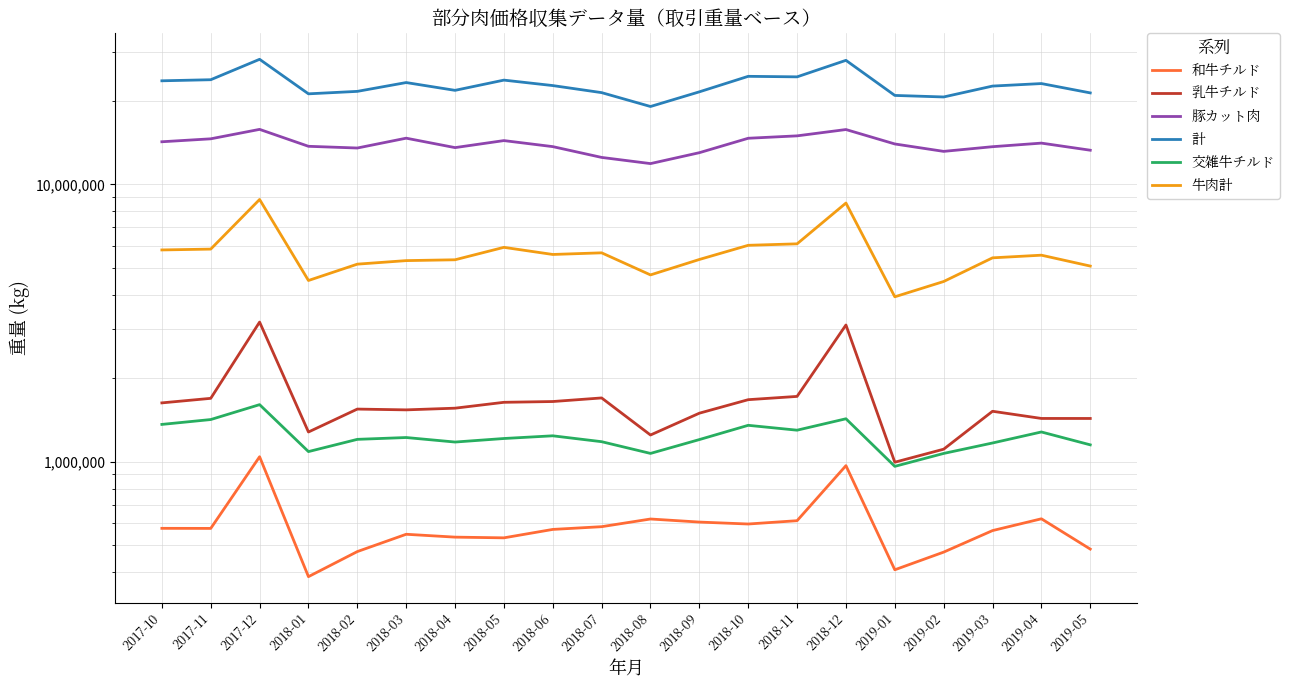

True or false: 計 and 交雑牛チルド intersect in this chart.

False